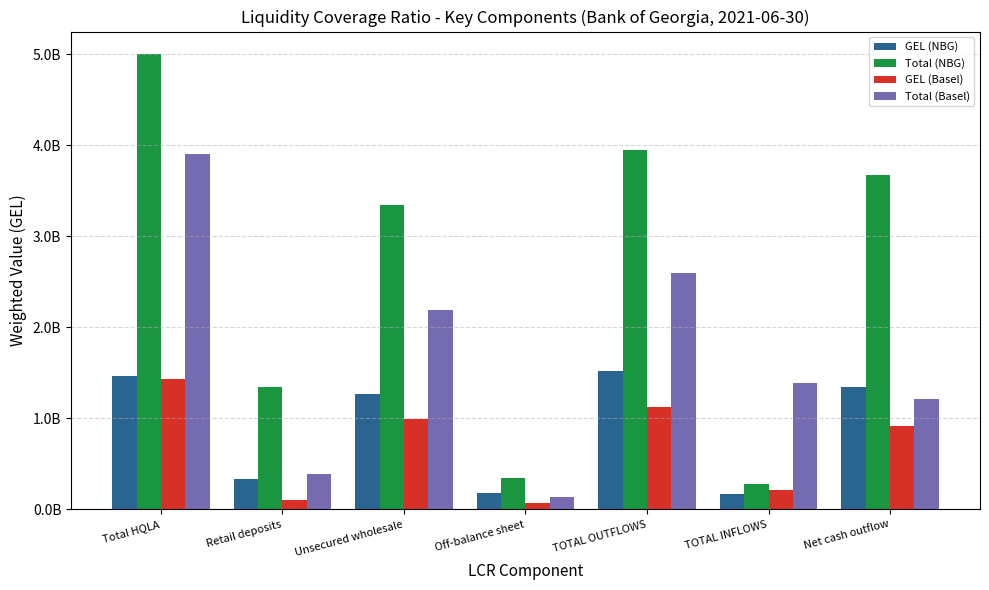

What are all the series names shown in the legend?

GEL (NBG), Total (NBG), GEL (Basel), Total (Basel)